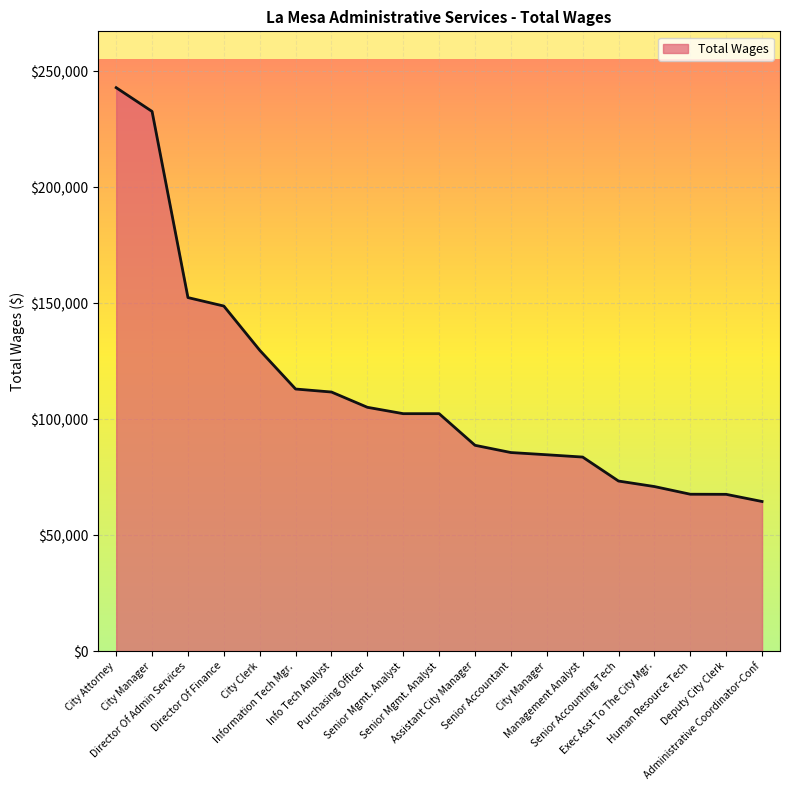

Does the chart display data point markers on the line(s)?

No